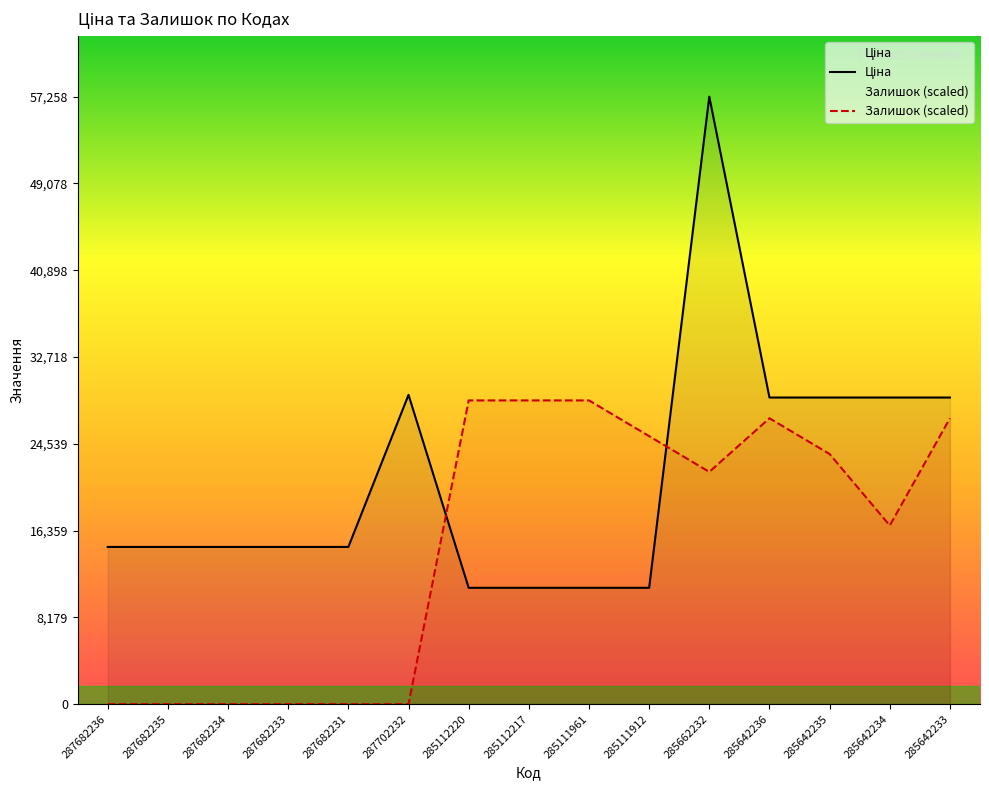

At how many categories does at least one series exceed 7578?

15